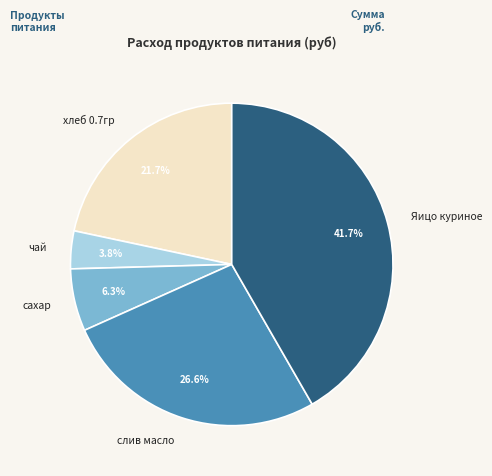

Which has a higher value, сахар or слив масло?

слив масло